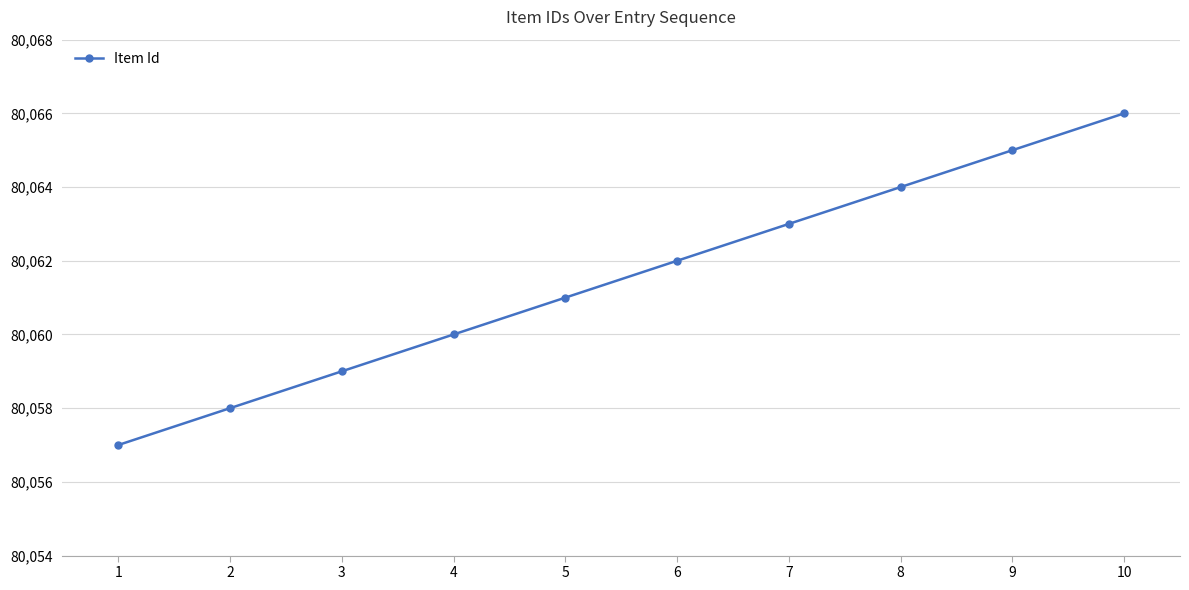

What is the change in value from 4 to 7?

+3